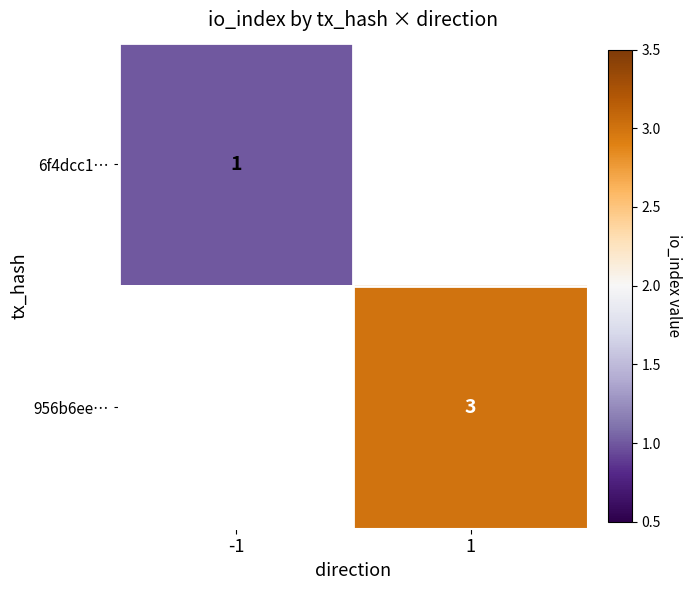

The value of 6f4dcc1… at -1 is 1. True or false?

True